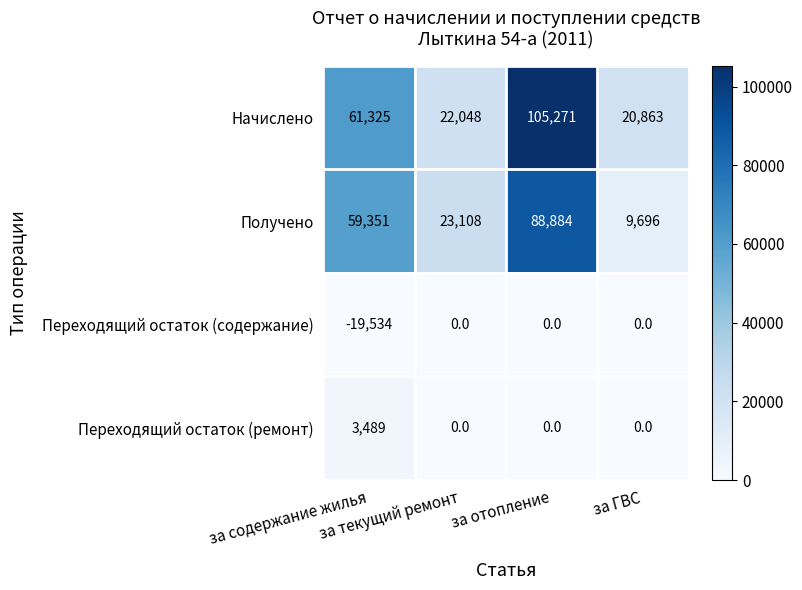

Which series has the largest range (max minus min)?

Начислено